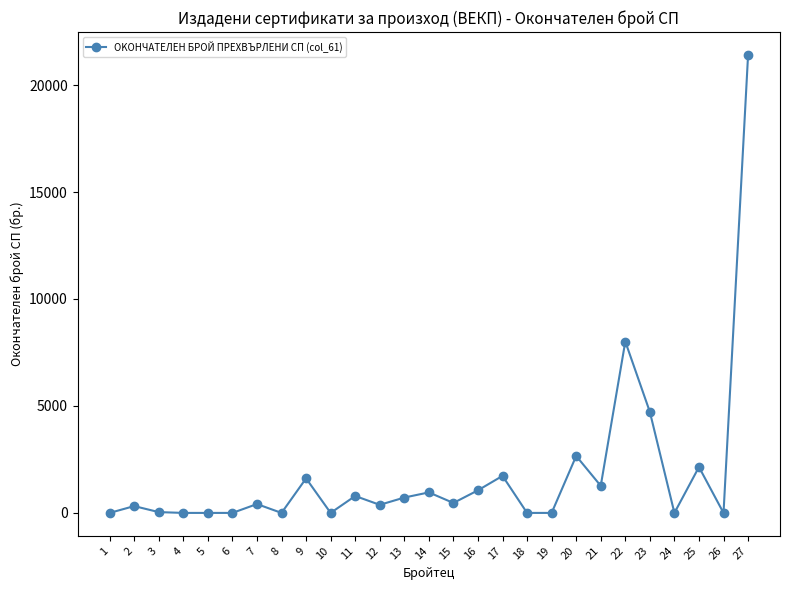

What is the value of the 11th point from the left?

791